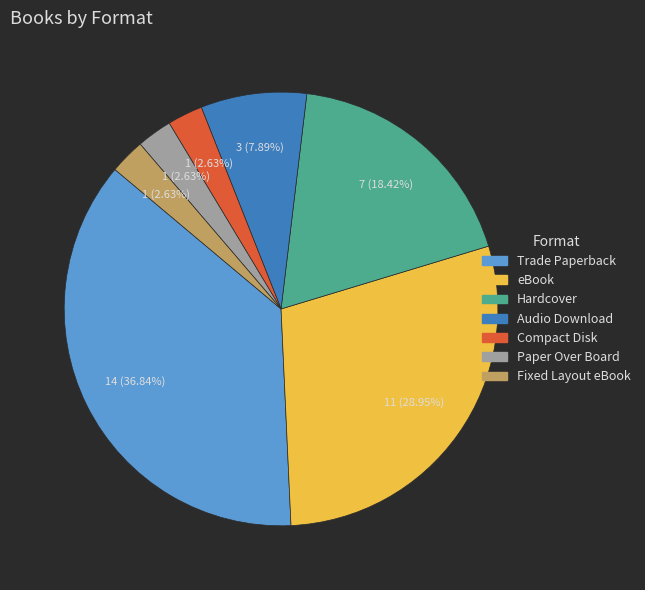

To the nearest percent, what percentage of the pie is Compact Disk?

3%